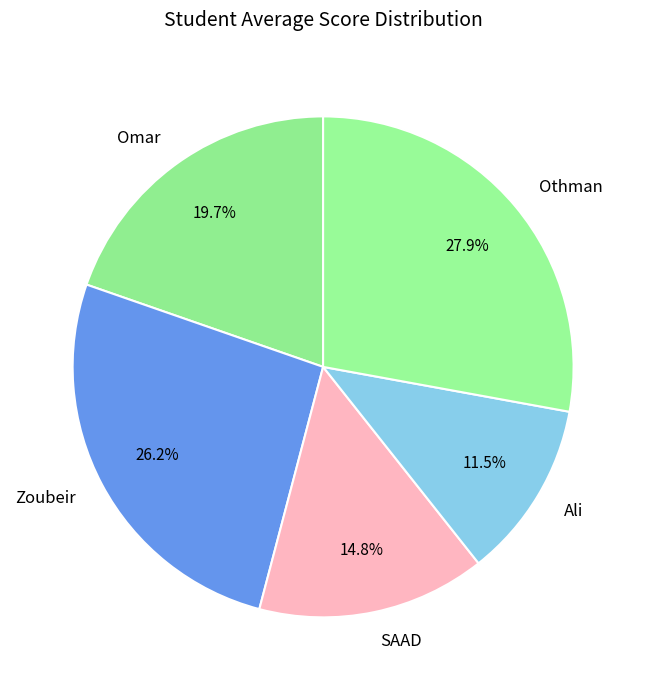

To the nearest percent, what portion does Omar represent?

20%